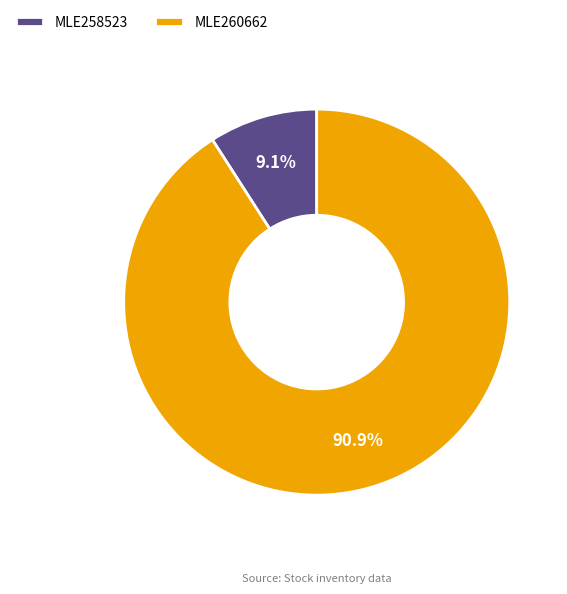

To the nearest percent, what portion does MLE260662 represent?

91%